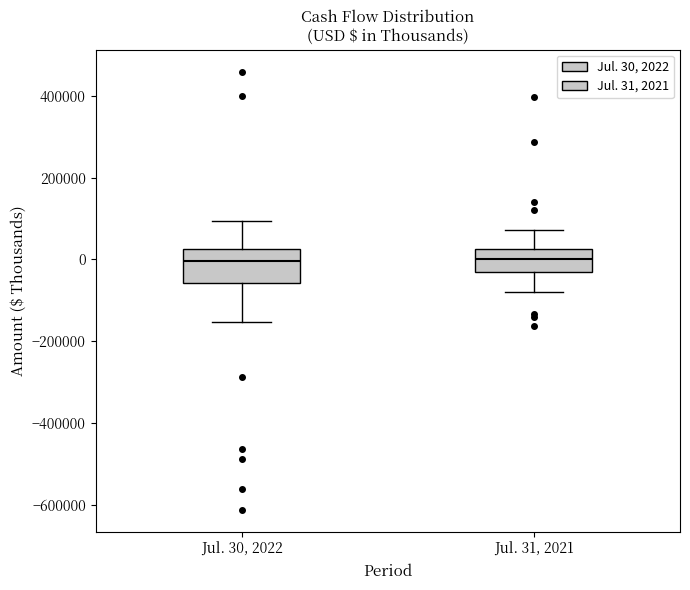

Which box is the tallest, from its lower edge to its upper edge?

Jul. 30, 2022